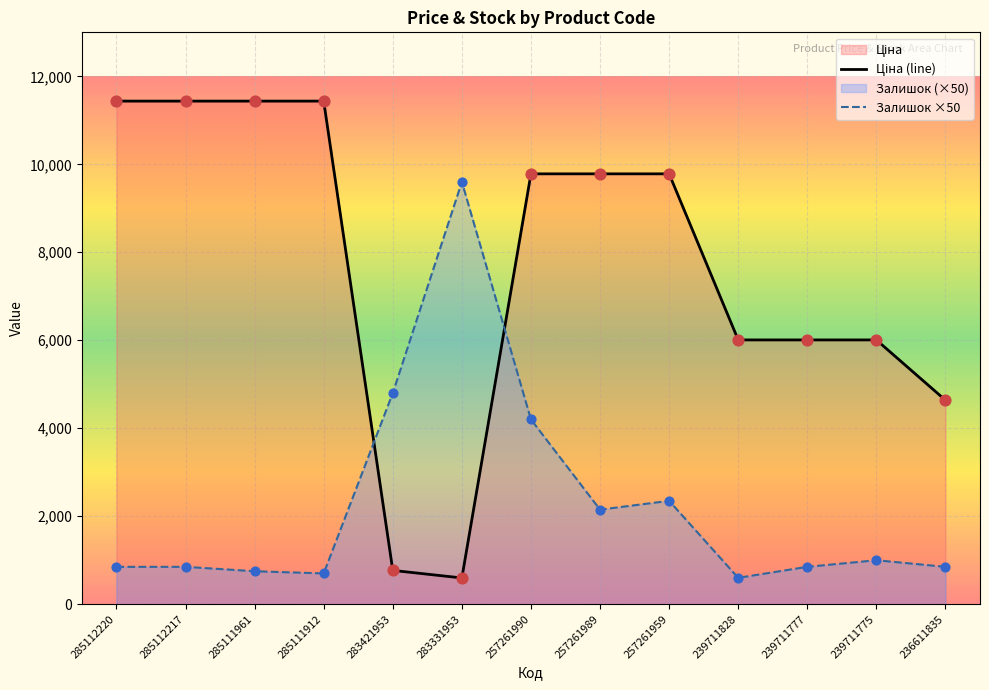

Which series contains the lowest Y value?

Ціна (line)